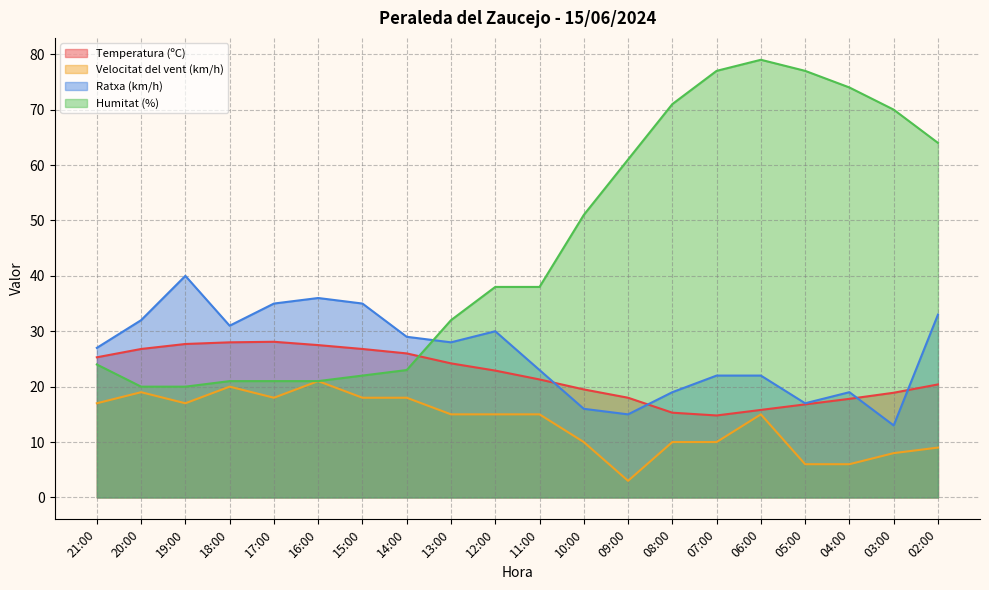

At which label is Velocitat del vent (km/h) closest to 12?

10:00